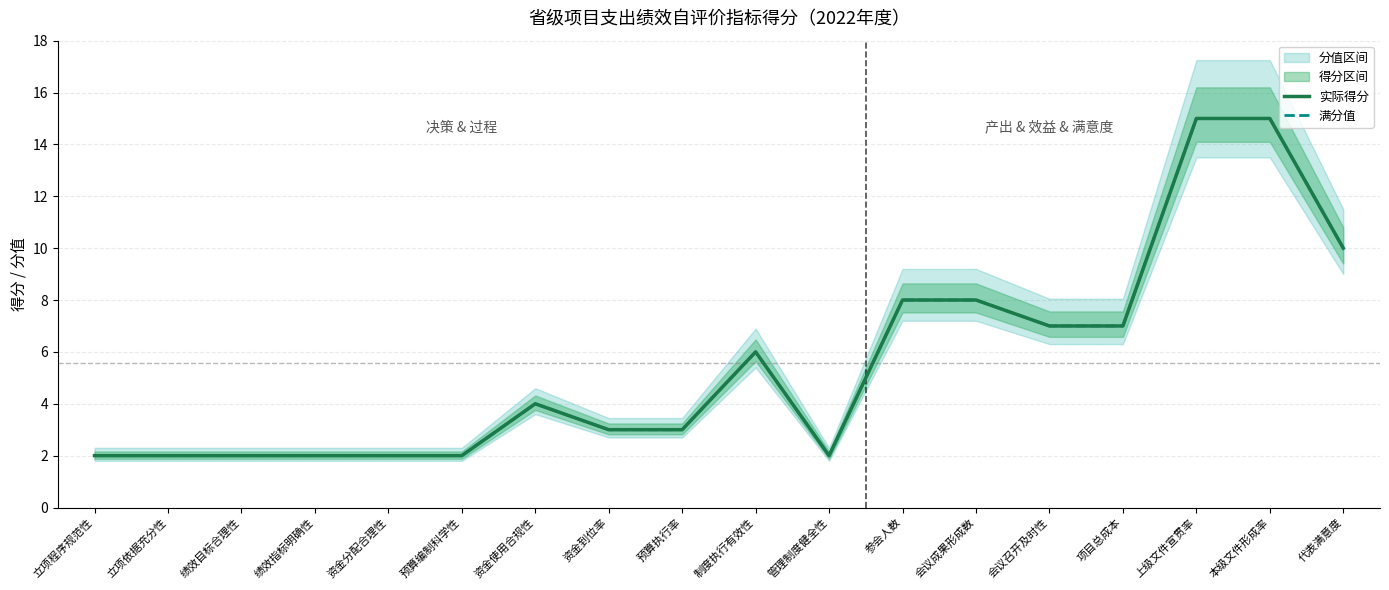

Reading right to left, transcribe all the data shown in this chart.

实际得分: 代表满意度=10	本级文件形成率=15	上级文件宣贯率=15	项目总成本=7	会议召开及时性=7	会议成果形成数=8	参会人数=8	管理制度健全性=2	制度执行有效性=6	预算执行率=3	资金到位率=3	资金使用合规性=4	预算编制科学性=2	资金分配合理性=2	绩效指标明确性=2	绩效目标合理性=2	立项依据充分性=2	立项程序规范性=2
满分值: 代表满意度=10	本级文件形成率=15	上级文件宣贯率=15	项目总成本=7	会议召开及时性=7	会议成果形成数=8	参会人数=8	管理制度健全性=2	制度执行有效性=6	预算执行率=3	资金到位率=3	资金使用合规性=4	预算编制科学性=2	资金分配合理性=2	绩效指标明确性=2	绩效目标合理性=2	立项依据充分性=2	立项程序规范性=2